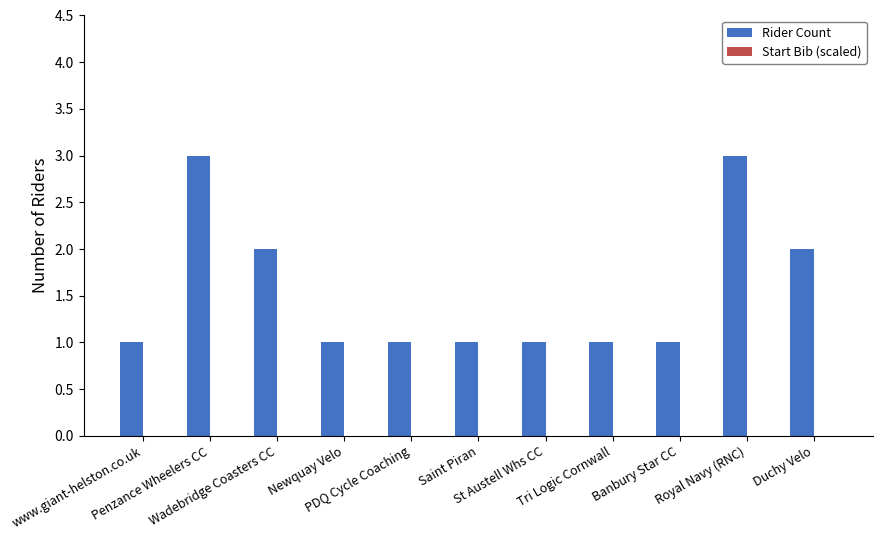

What is the sum of all values?

17